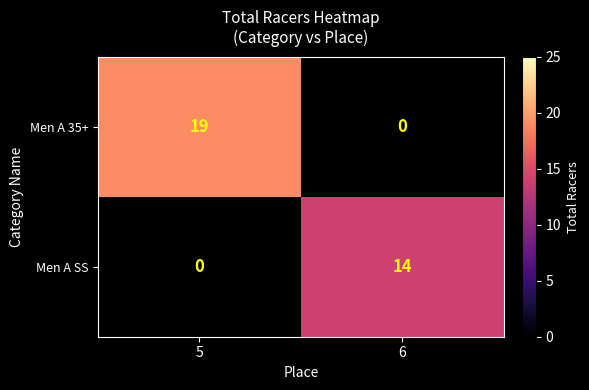

True or false: Men A 35+ has a value of 10 at 5.

False